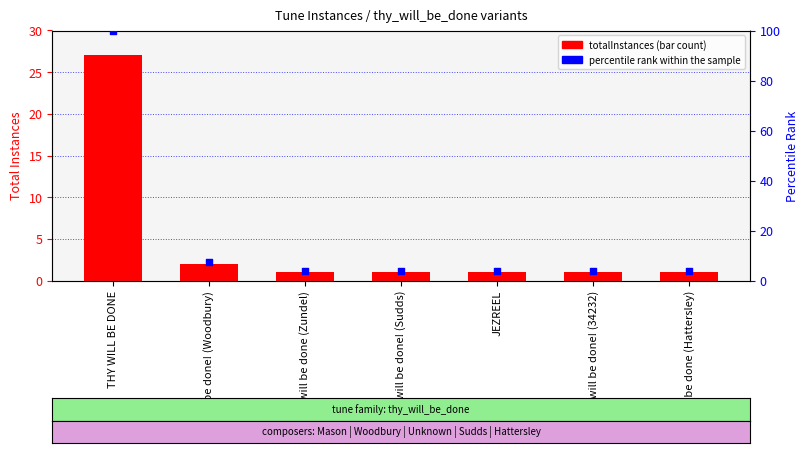

Is the value of percentile rank within sample at Thy will be done (Hattersley) greater than the value of totalInstances at THY WILL BE DONE?

No